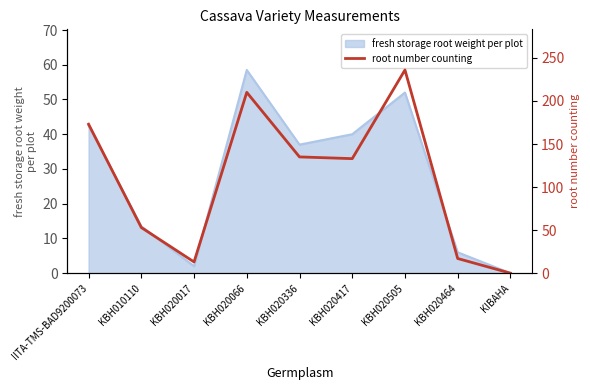

What is the label of the 4th point from the left?

KBH020066